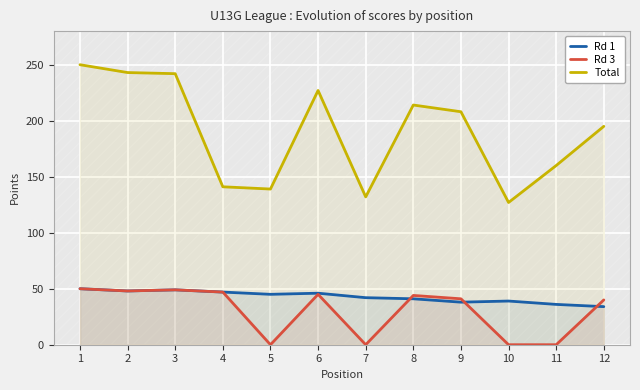

Where is the first local minimum for Rd 3?

2